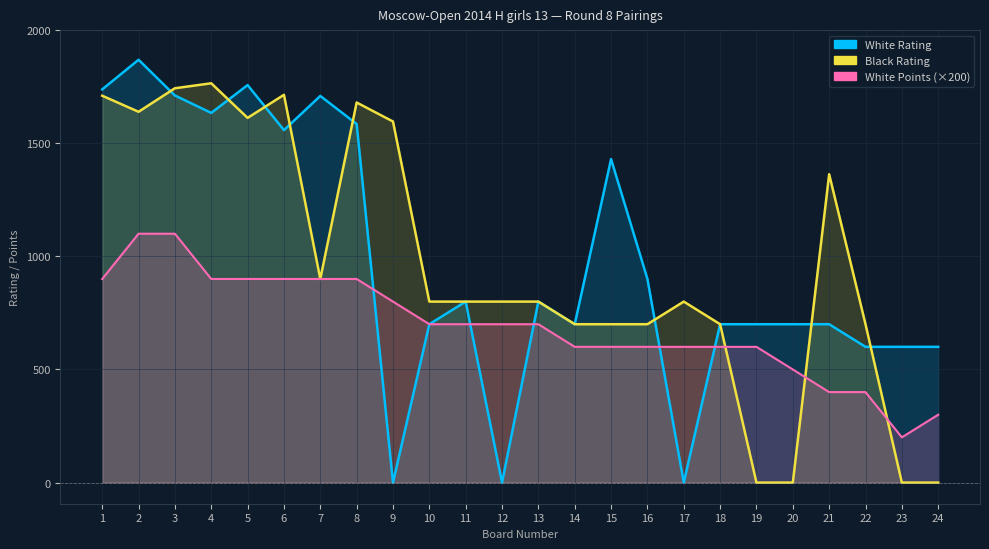

What is the value of the White Rating point at the 14th from the left?

700